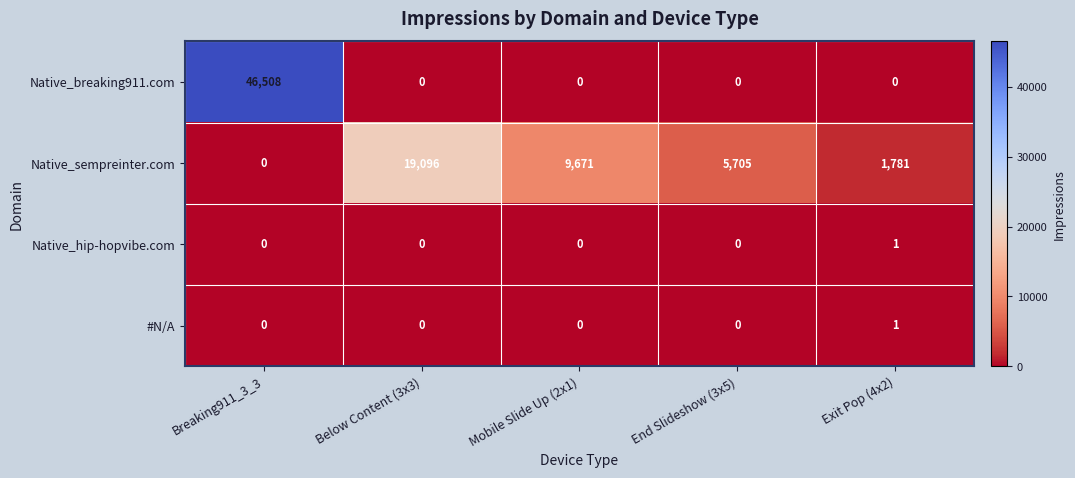

Which series has the largest range (max minus min)?

Native_breaking911.com